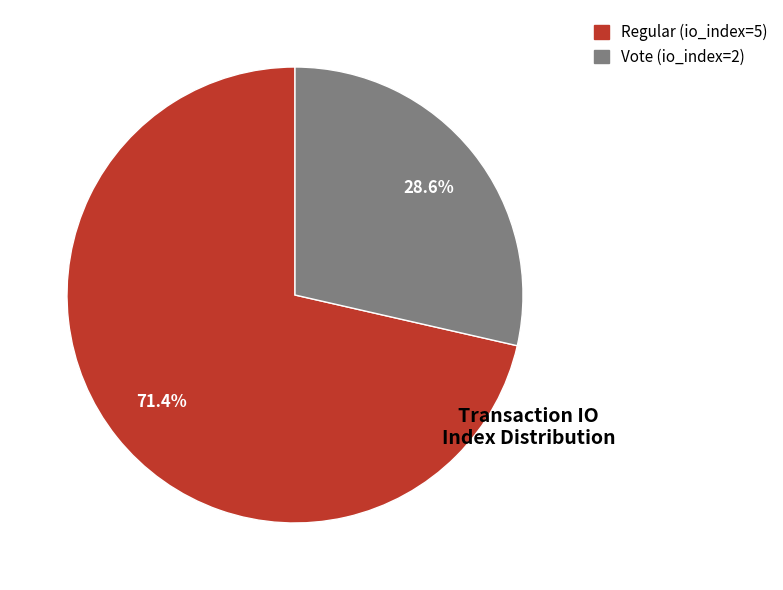

Is it true that Vote (io_index=2) is 29% of the pie?

True